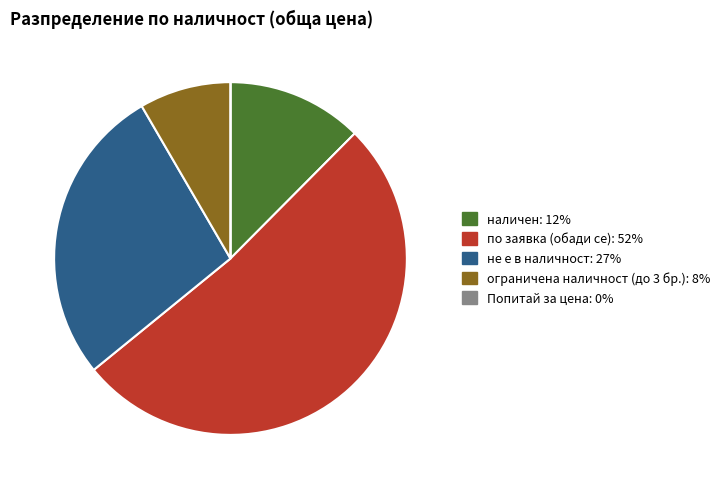

Which slice is the largest?

по заявка (обади се)